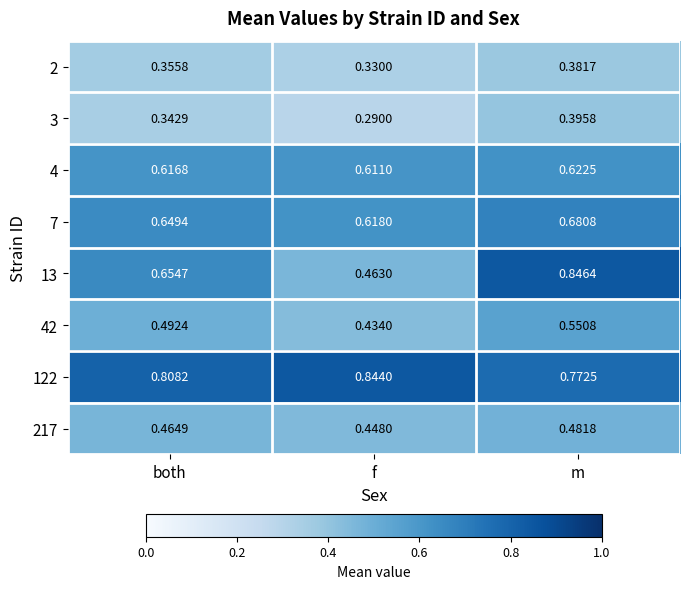

At how many categories does at least one series exceed 0?

3